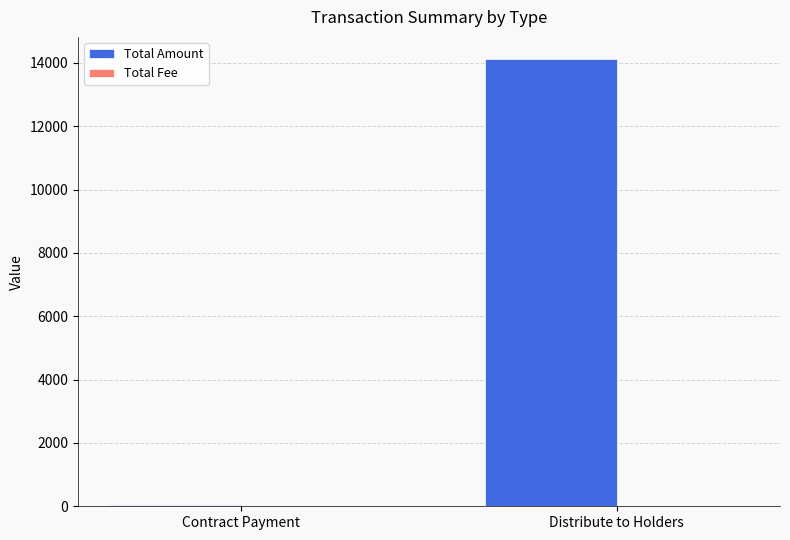

Are the bars horizontal?

No